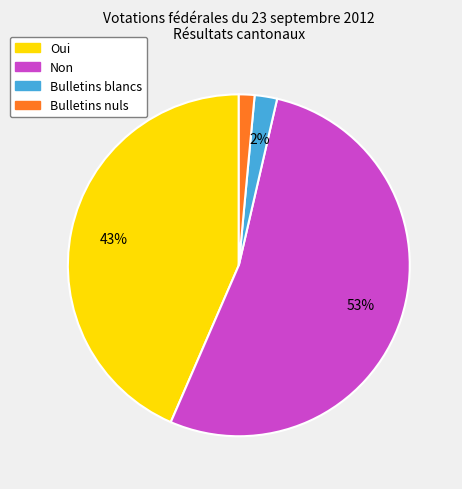

What percentage is the Oui slice, to the nearest percent?

43%